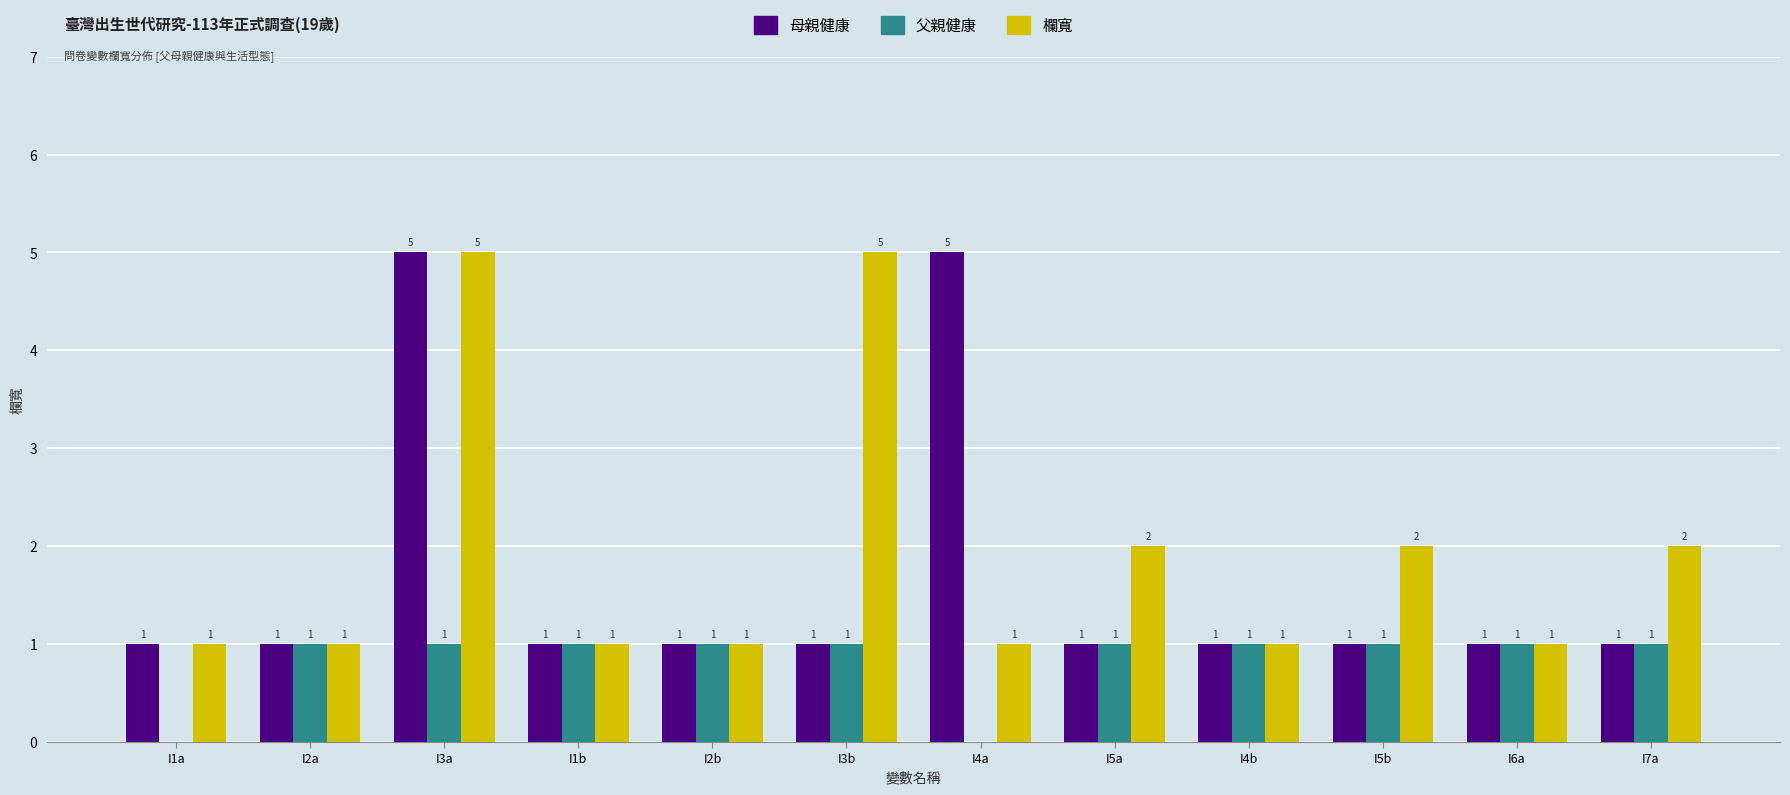

Reading right to left, extract all data points from this chart.

母親健康: 1	1	1	1	1	5	1	1	1	5	1	1
父親健康: 1	1	1	1	1	0	1	1	1	1	1	0
欄寬: 2	1	2	1	2	1	5	1	1	5	1	1